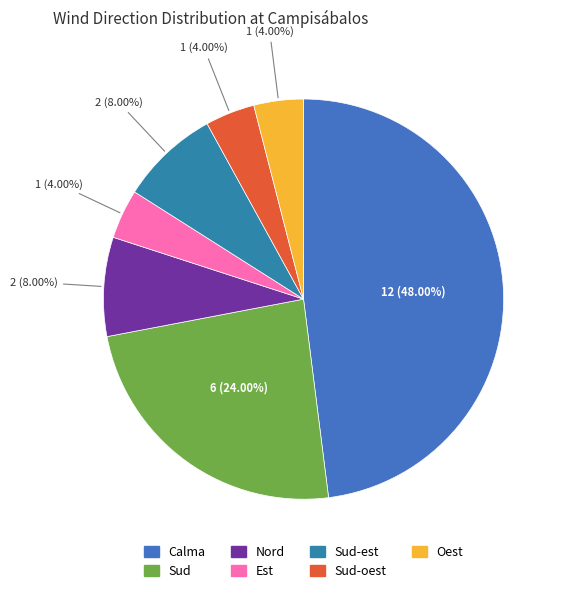

Which category has the smallest portion of the pie?

Est